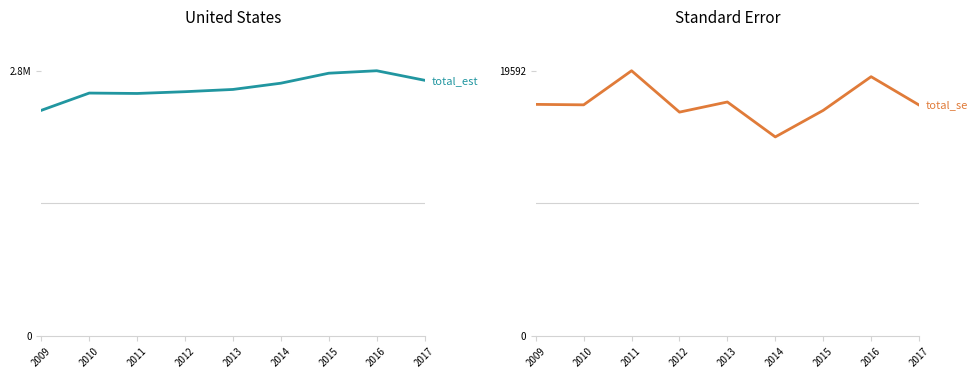

What is the difference between the total_se values at 2015 and 2017?

398.4